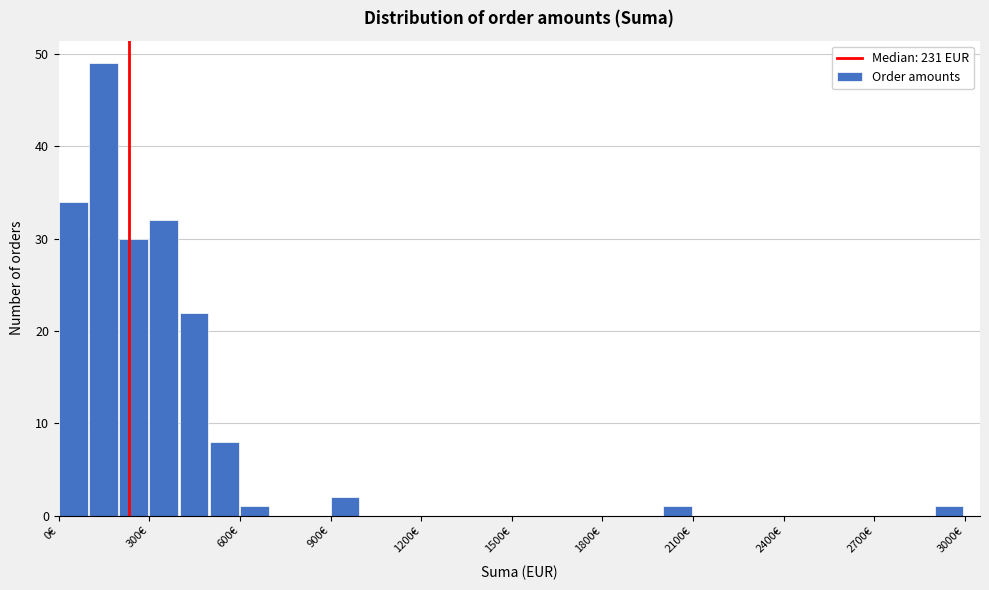

Around what value on the x-axis is the tallest bar? Give the approximate position of its centre, as read against the axis.

150